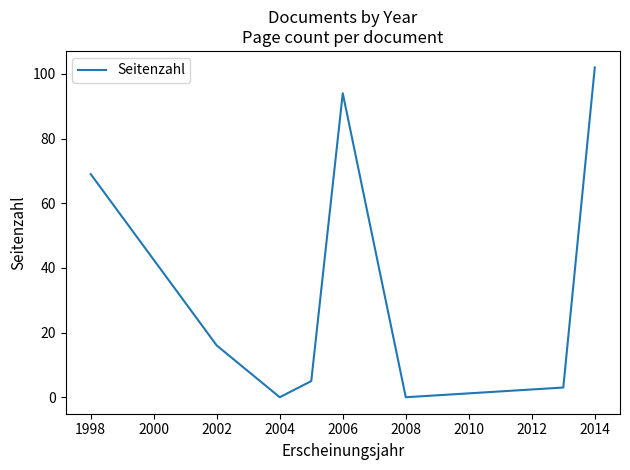

How many interior local valleys (lower than both neighbors) does the data have?

2